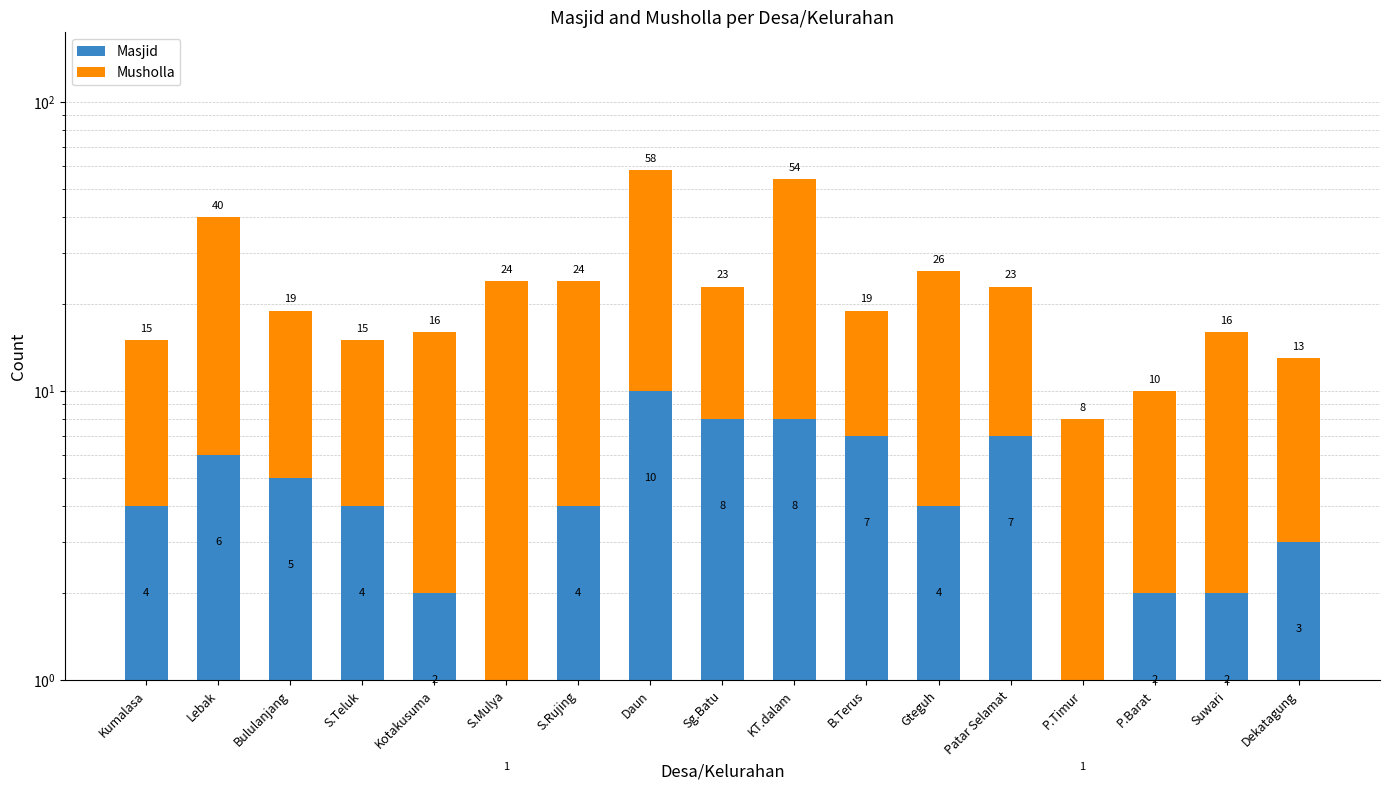

List the series in order of their peak value, lowest first.

Masjid, Musholla